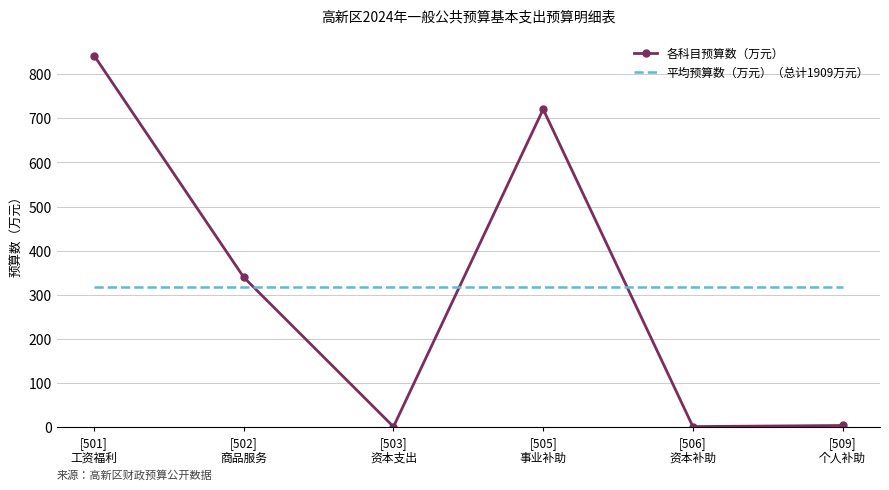

What is the maximum value shown in the chart?

842.1